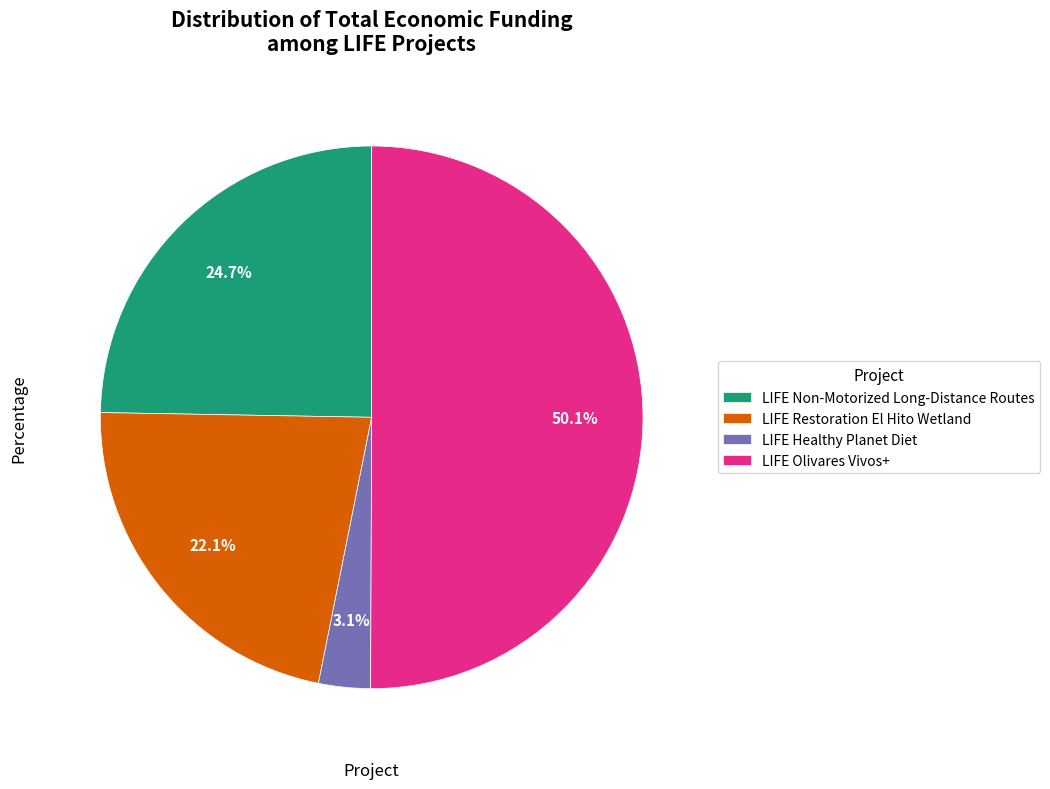

Count the number of slices in the pie.

4